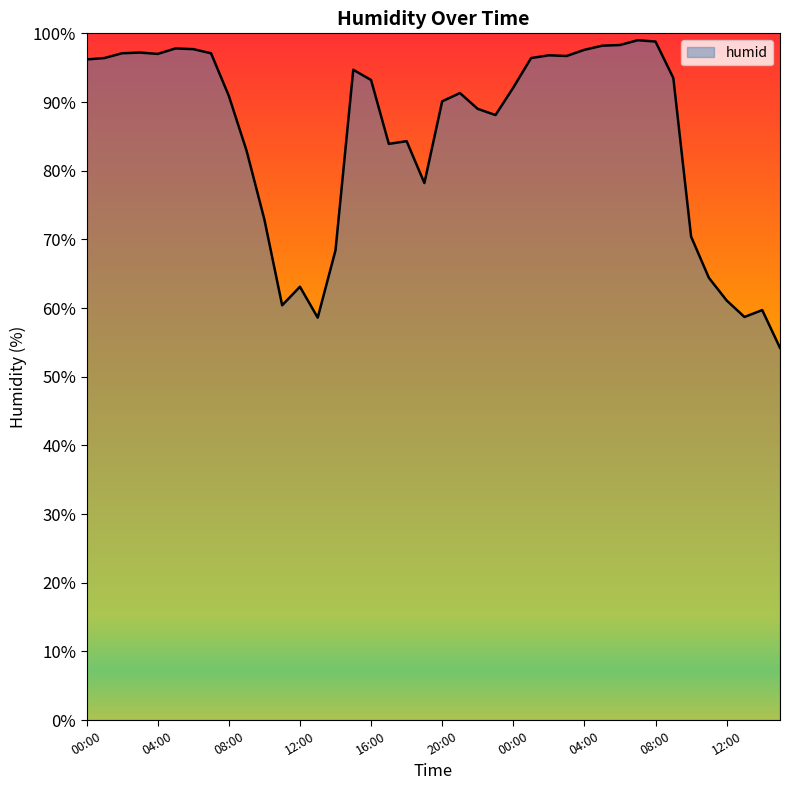

What is the minimum value shown in the chart?

54.2